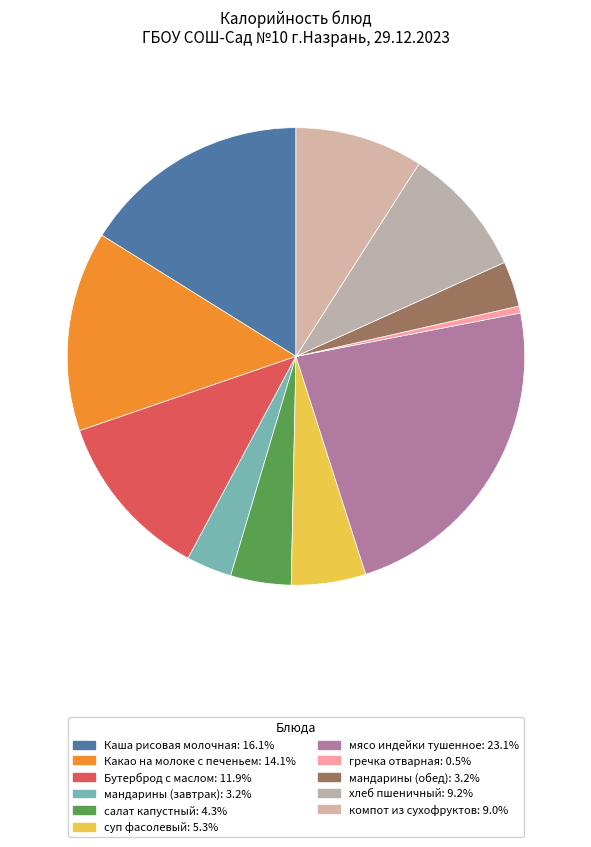

Does any single category account for the majority?

No